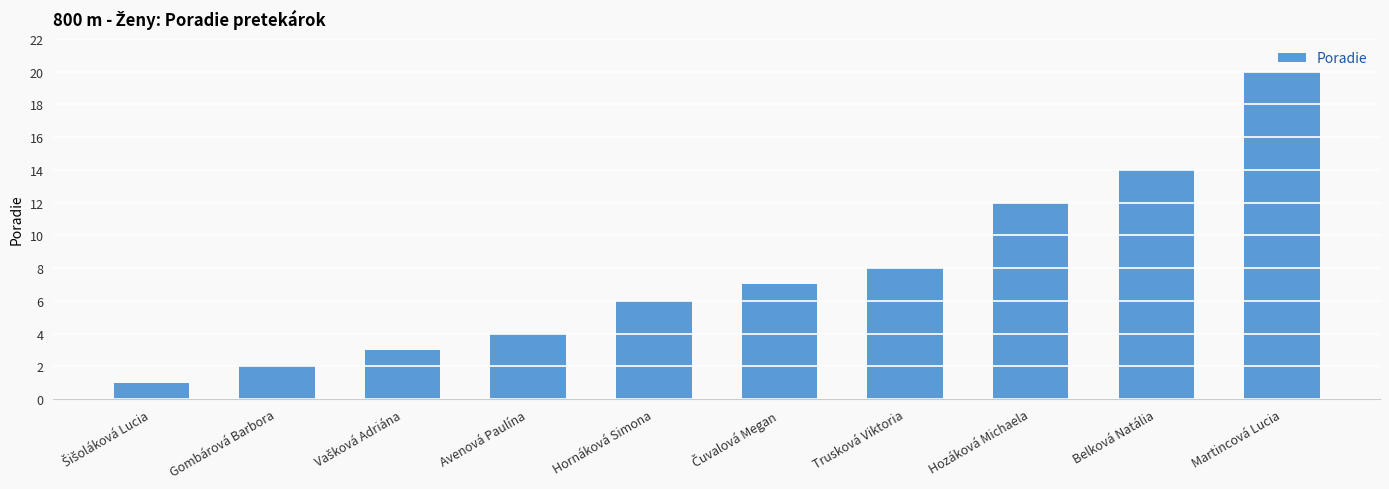

How many bars are there in total?

10